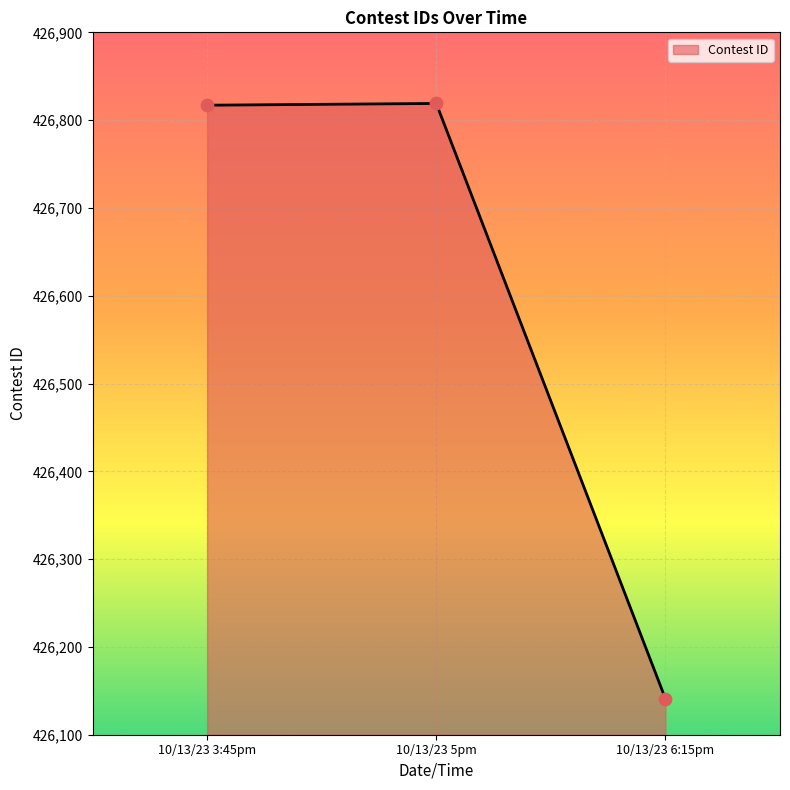

Between 10/13/23 3:45pm and 10/13/23 6:15pm, which is larger?

10/13/23 3:45pm